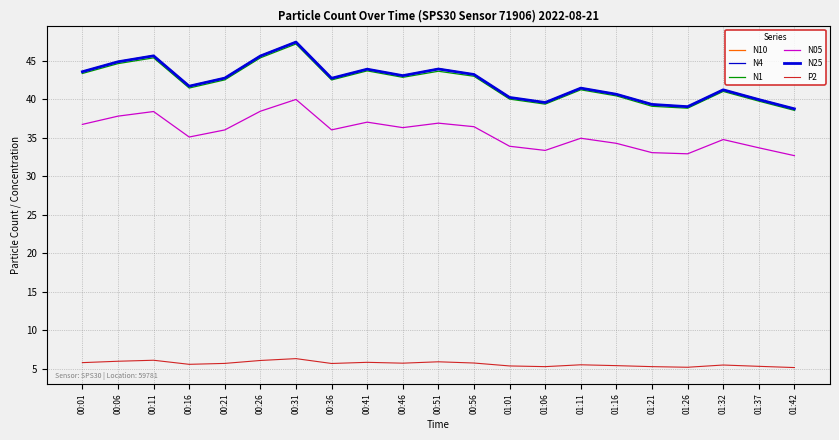

In N1, how many points are higher than both neighbors (excluding endpoints)?

6